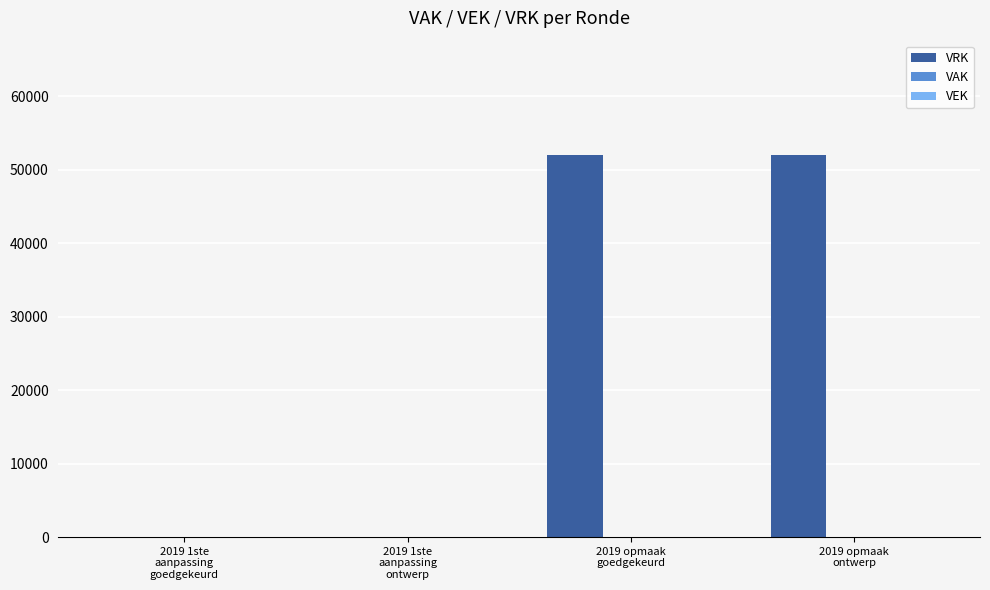

Are the bars grouped side by side (vs. stacked)?

No